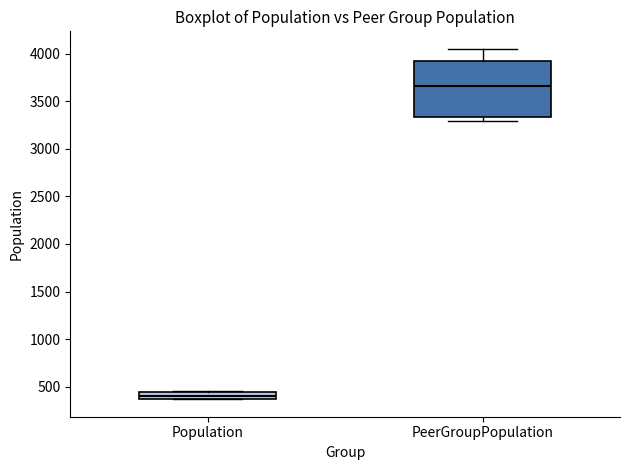

Where does the upper whisker of the box for PeerGroupPopulation end on the y-axis? The values are not printed on the chart, so give them approximately, as read against the axis.

4050